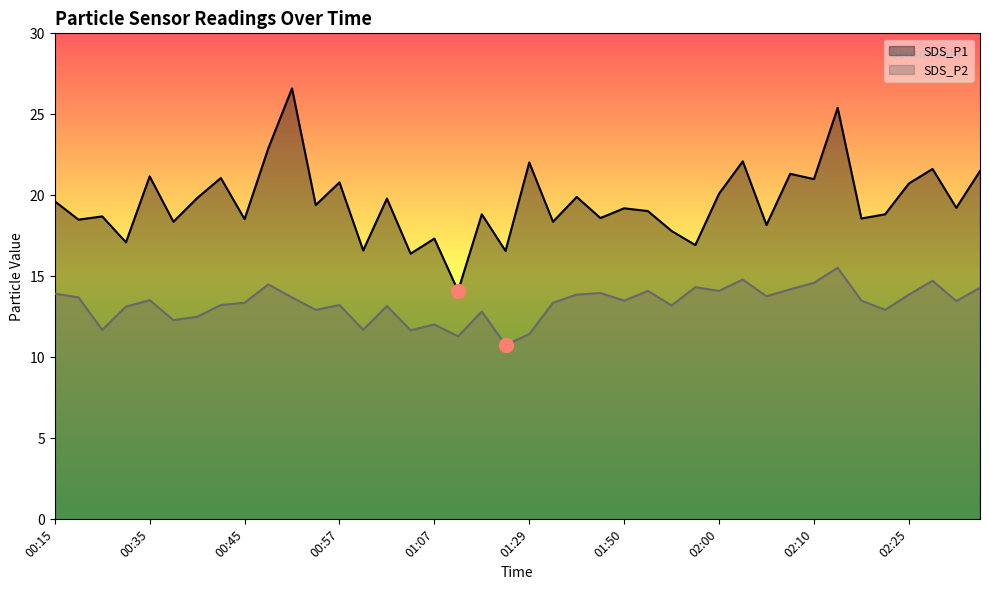

In SDS_P2, how many points are higher than both neighbors (excluding endpoints)?

12